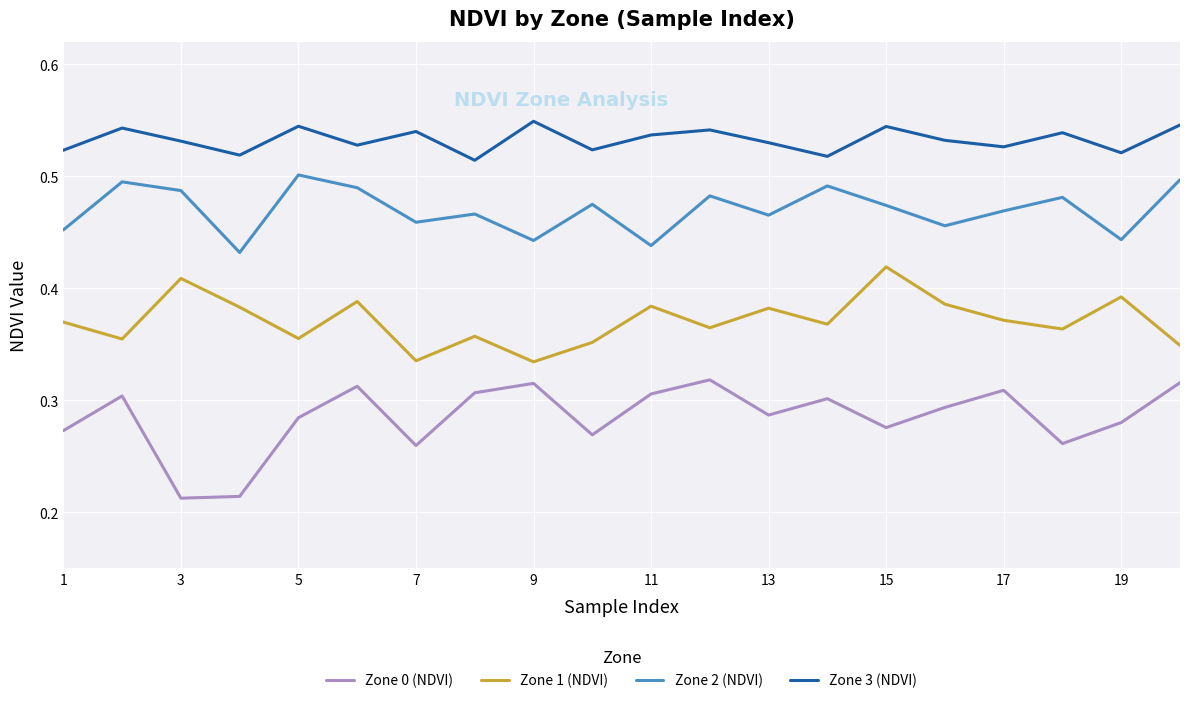

Which series has the largest total across all categories?

Zone 3 (NDVI)